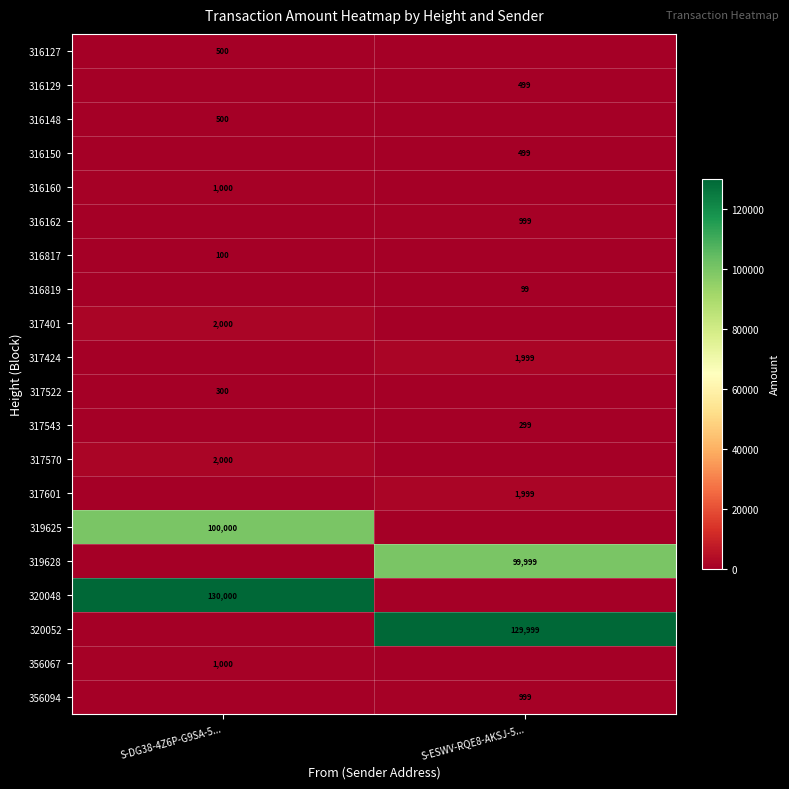

Is it true that 356094 equals 999 at S-ESWV-RQE8-AKSJ-5...?

True